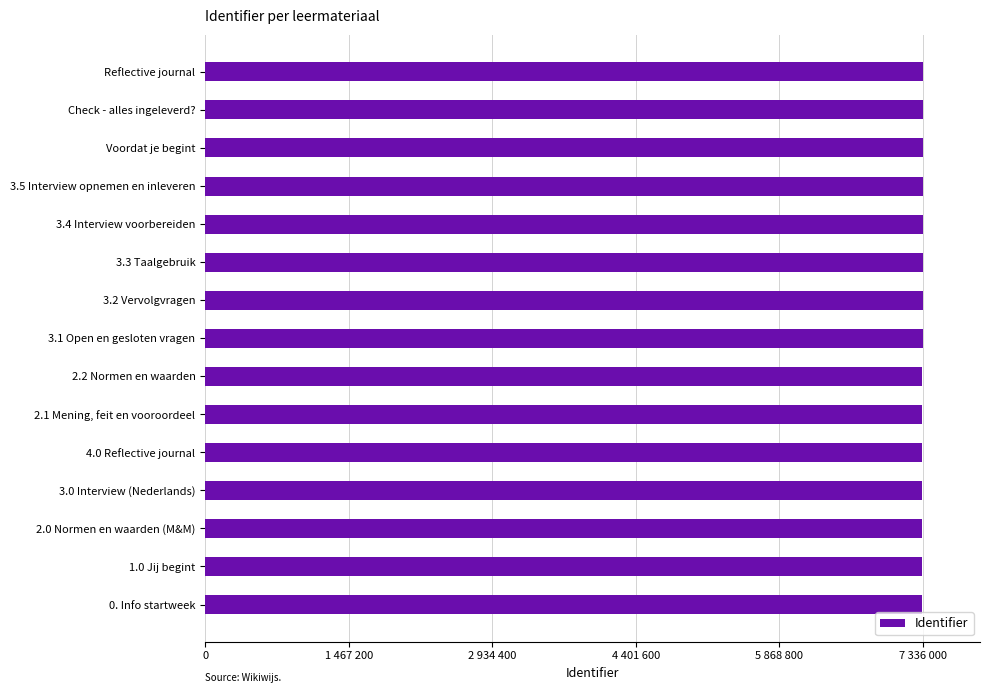

Are the bars horizontal?

Yes